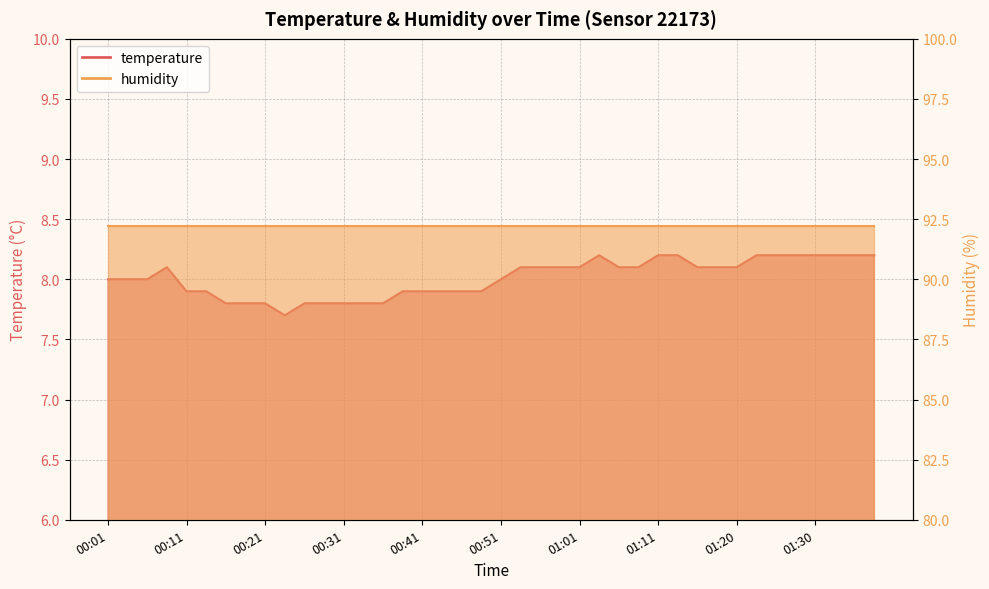

The value at 00:16 is 7.8. True or false?

True